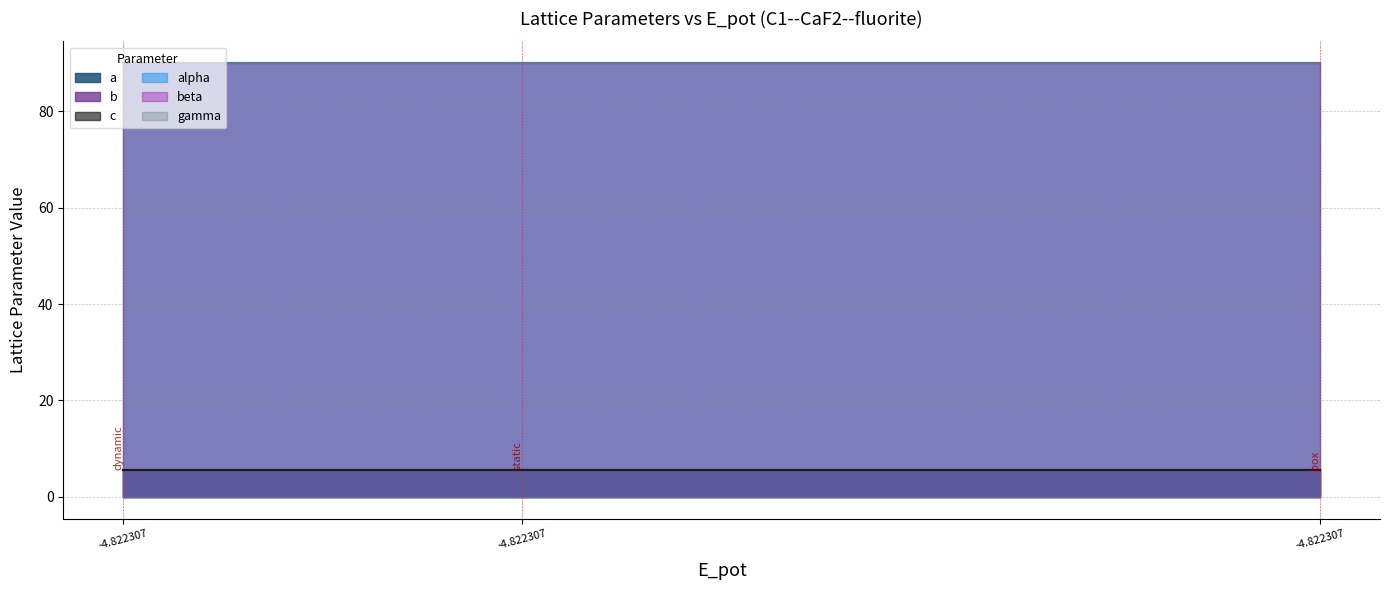

Where is c nearest to the value 5?

box